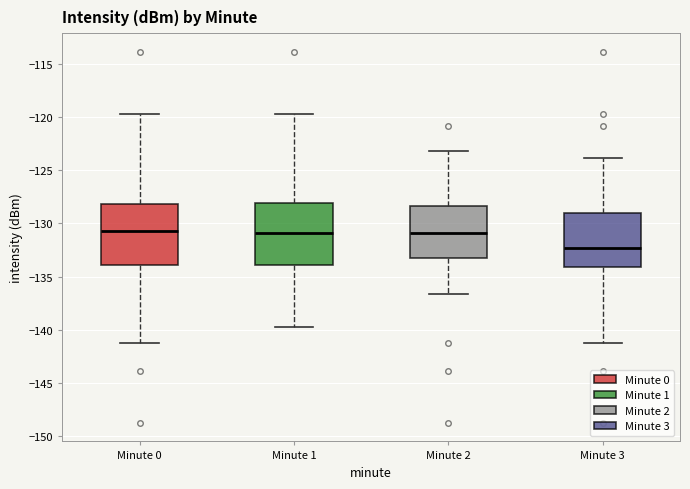

Which box's median line is the lowest?

Minute 3